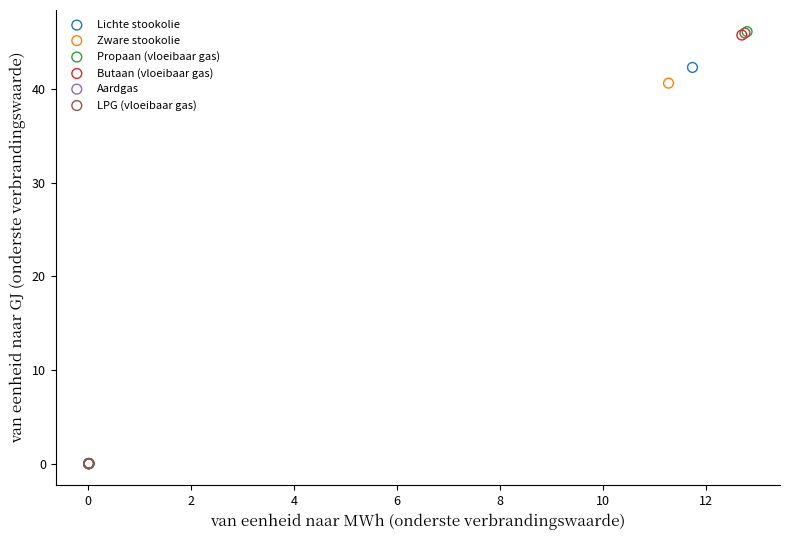

What are all the series names shown in the legend?

Lichte stookolie, Zware stookolie, Propaan (vloeibaar gas), Butaan (vloeibaar gas), Aardgas, LPG (vloeibaar gas)